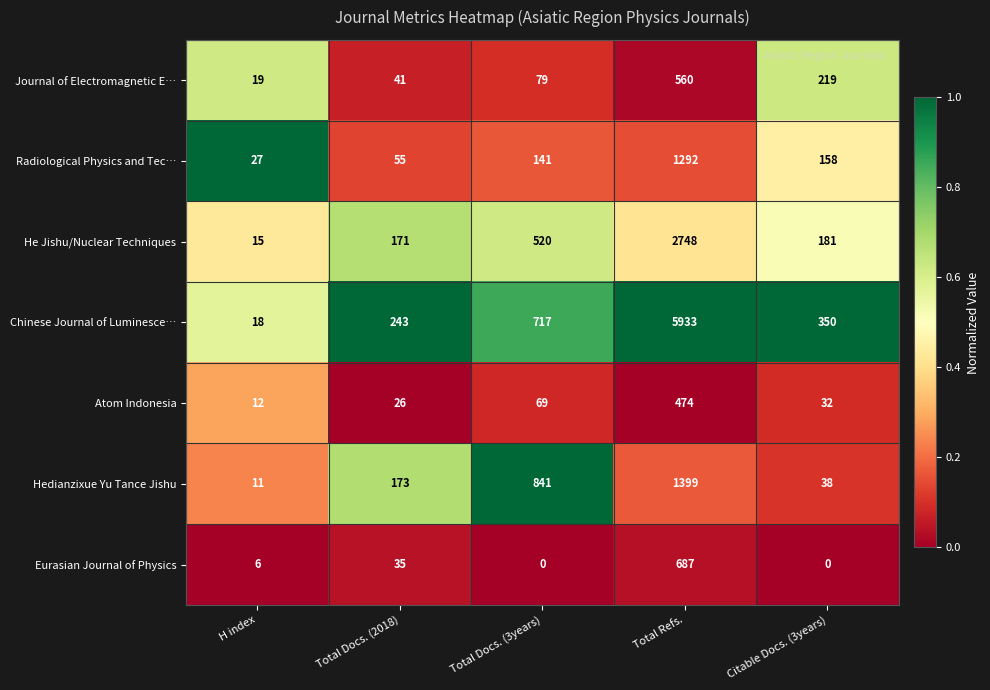

Between H index and Total Docs. (2018), which series saw the biggest shift?

Chinese Journal of Luminesce…